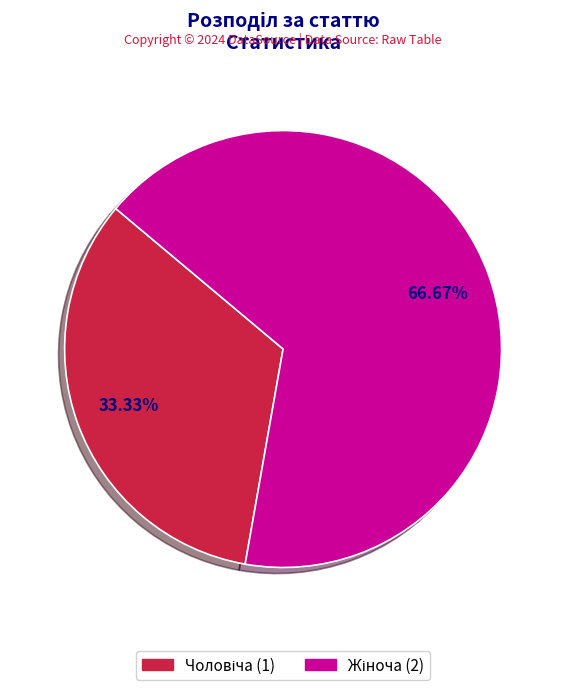

Does any single category account for the majority?

Yes